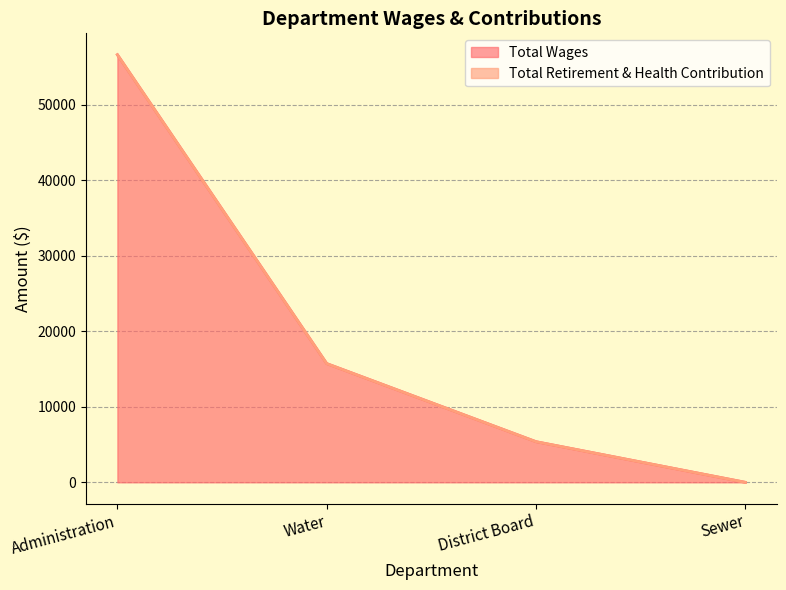

Does the chart have visible grid lines?

Yes